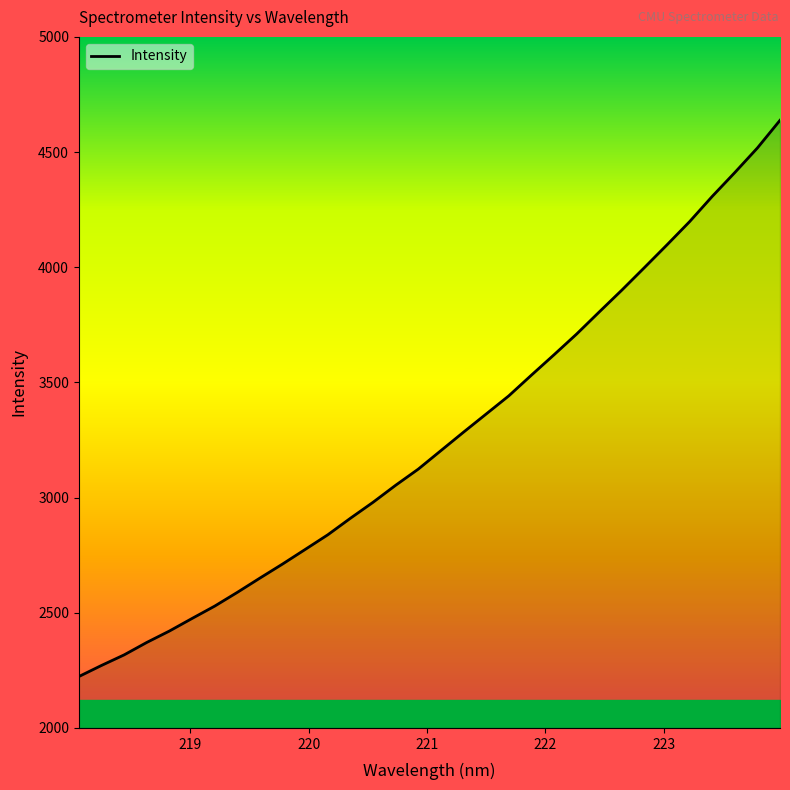

How many lines are shown in the chart?

1